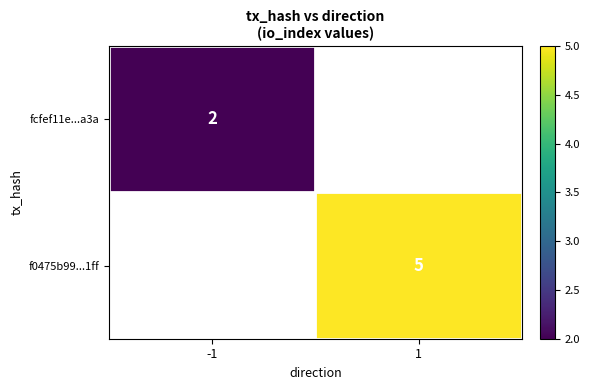

The f0475b99...1ff series shows 5 at 1. True or false?

True